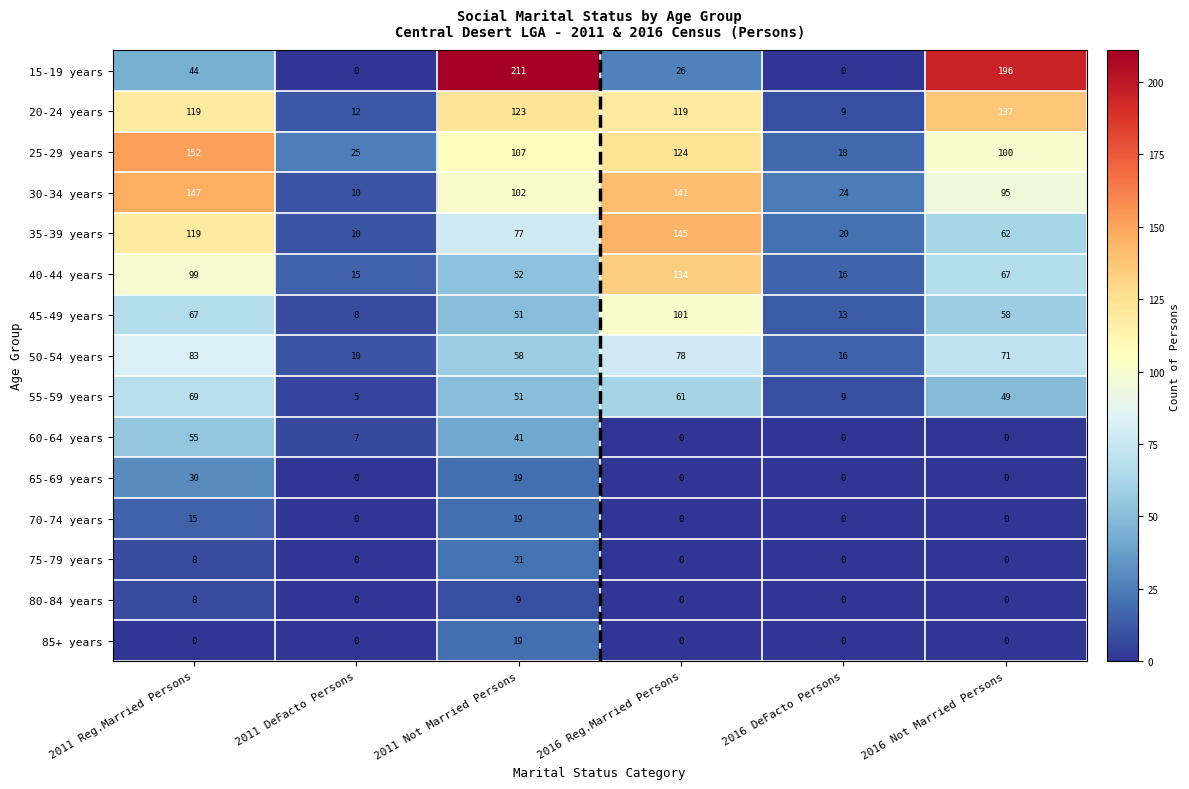

How many 75-79 years values are between 0 and 8?

5